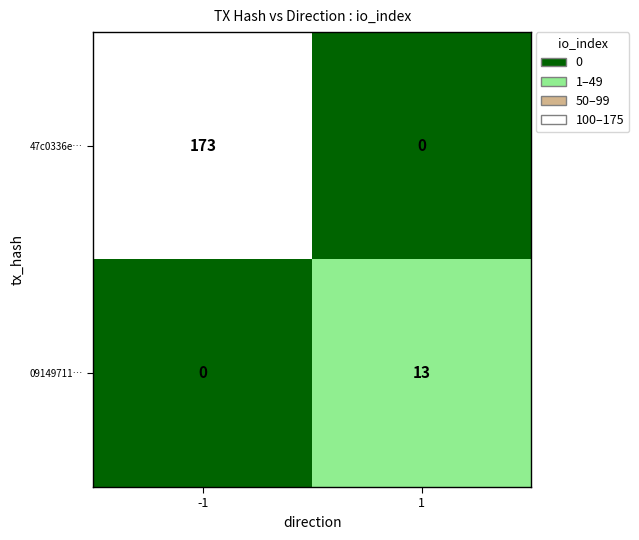

At how many categories does at least one series exceed 80?

1